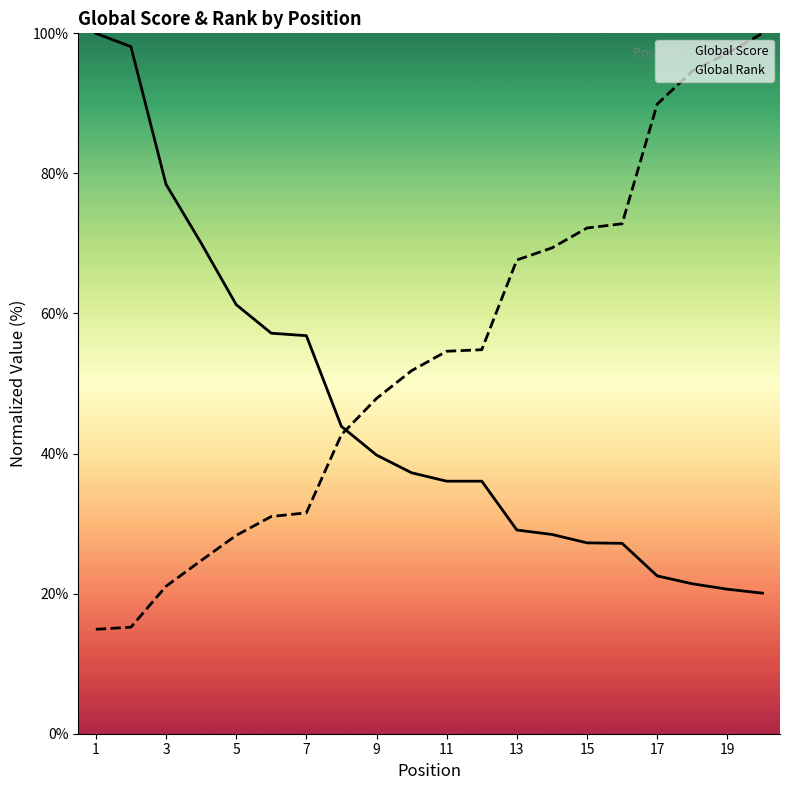

Count the number of categories in the chart.

20